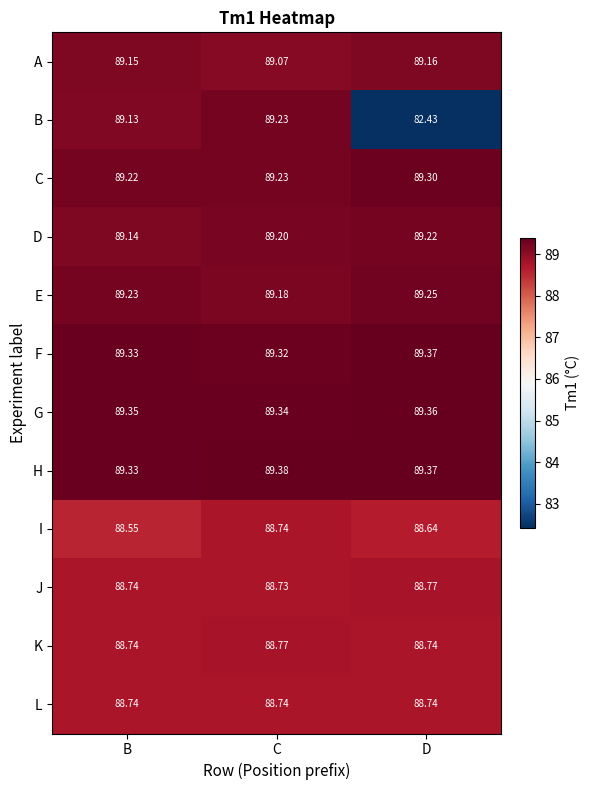

At which label is A closest to 89?

C